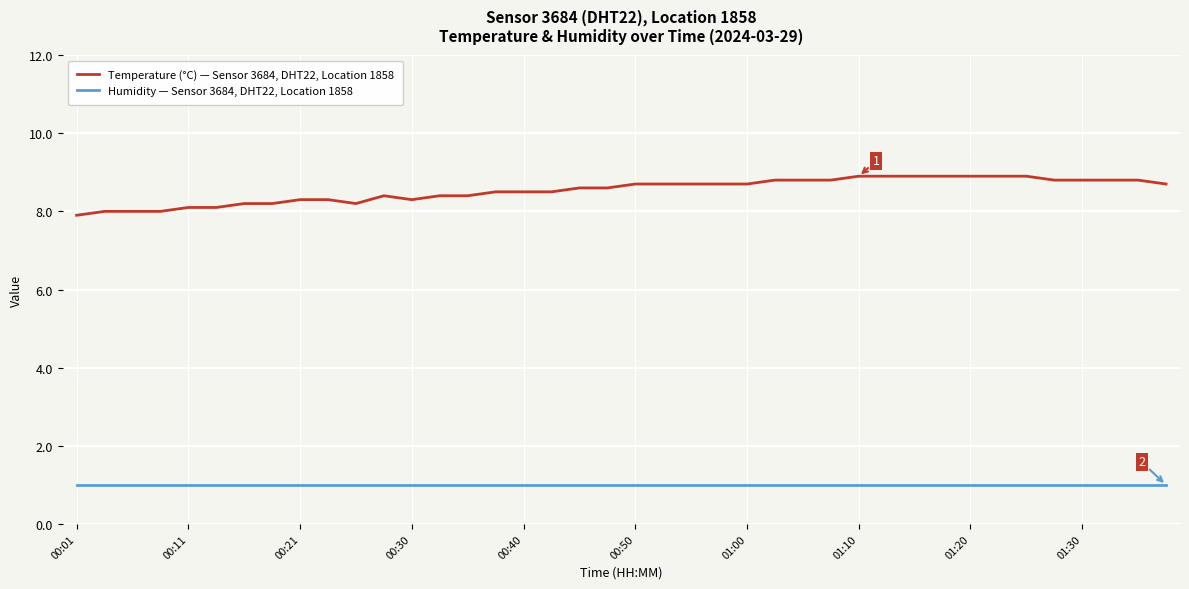

How many series are shown in this chart?

2